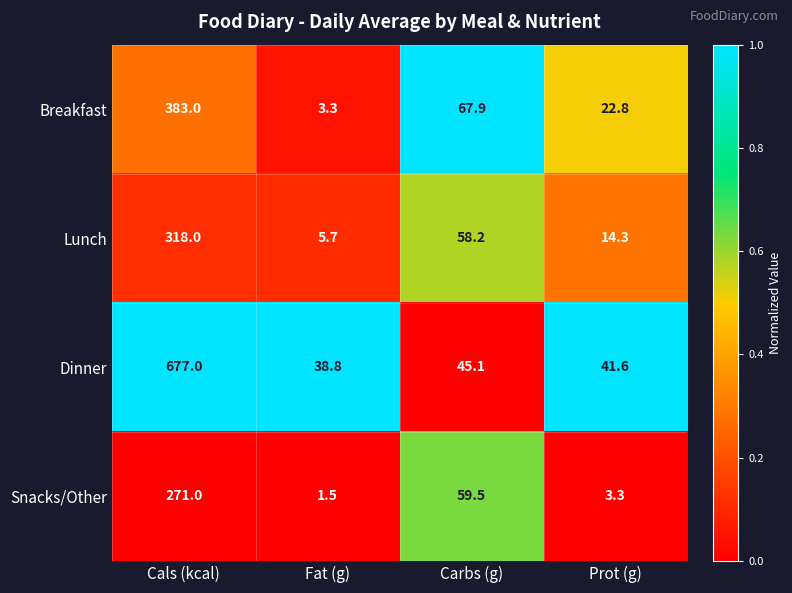

Which series changed the most between Cals (kcal) and Carbs (g)?

Dinner